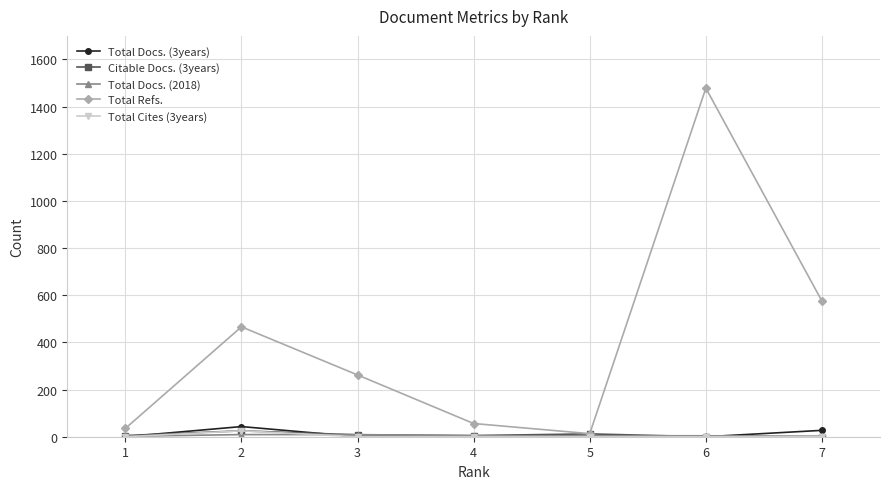

What is the spread (max minus min) of values at 7?

575